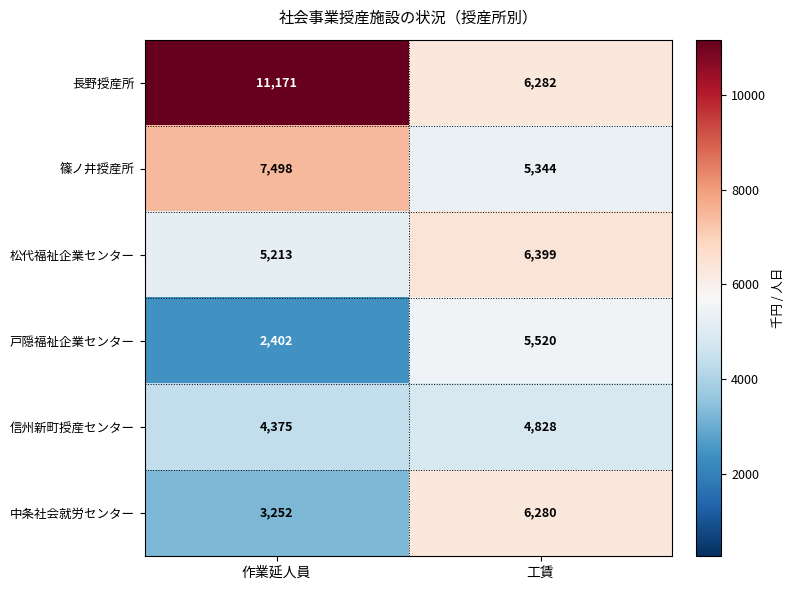

How many categories are shown in the chart?

2